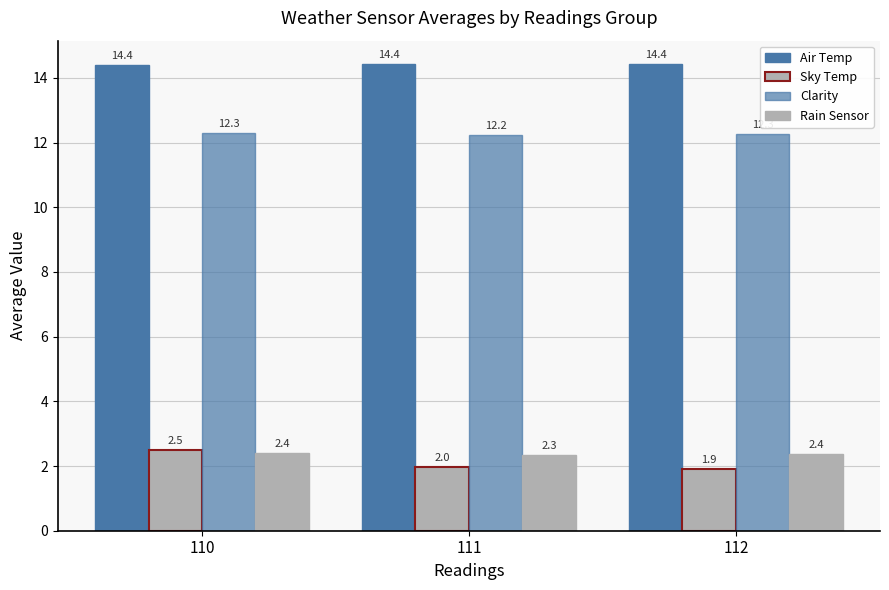

How many distinct data groups are displayed?

4